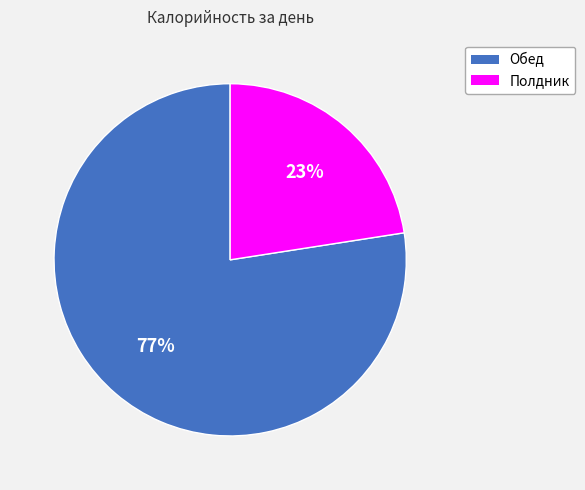

Is it true that Полдник is 23% of the pie?

True